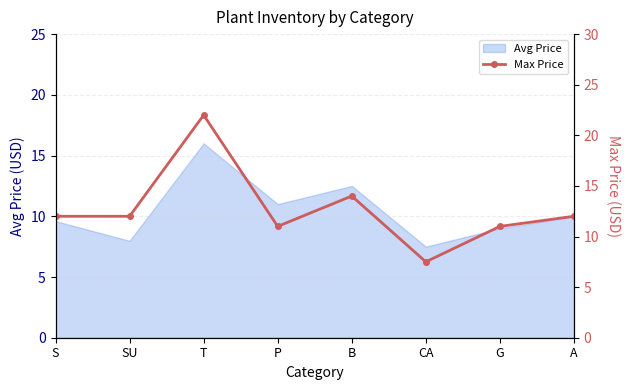

What value does the Avg Price series have at S?

9.6